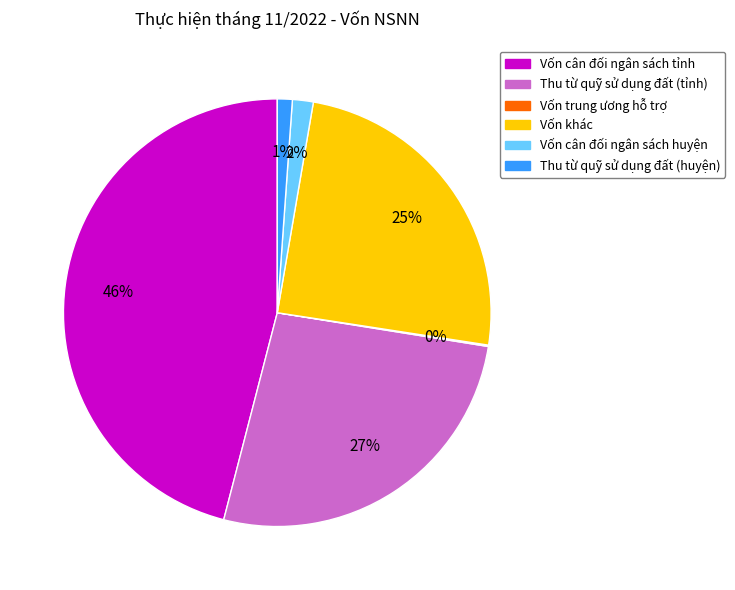

True or false: Thu từ quỹ sử dụng đất (tỉnh) accounts for 27% of the total.

True